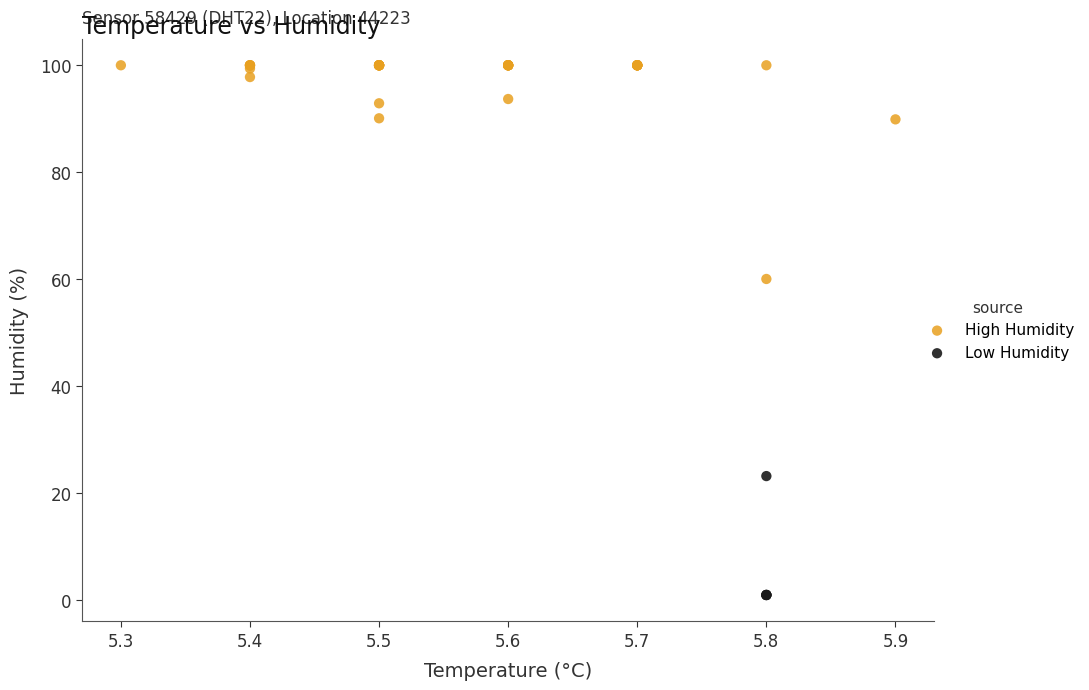

Which series contains the lowest Y value?

Low Humidity